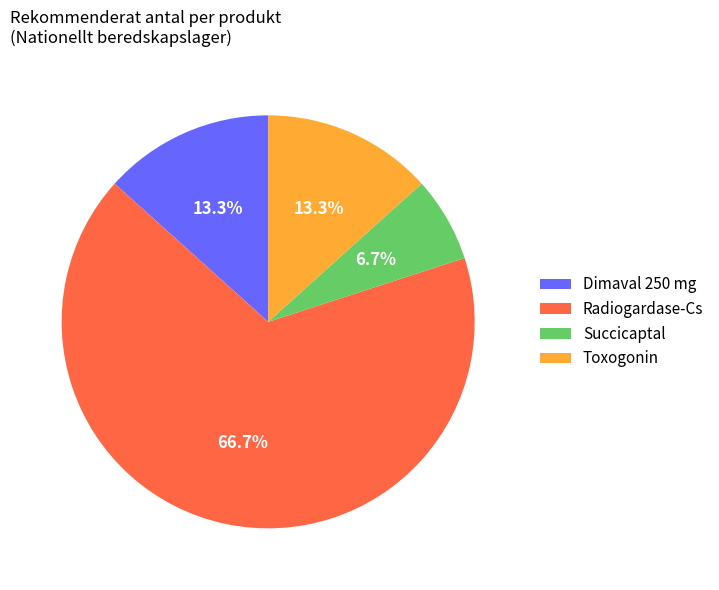

Which slice is the smallest?

Succicaptal